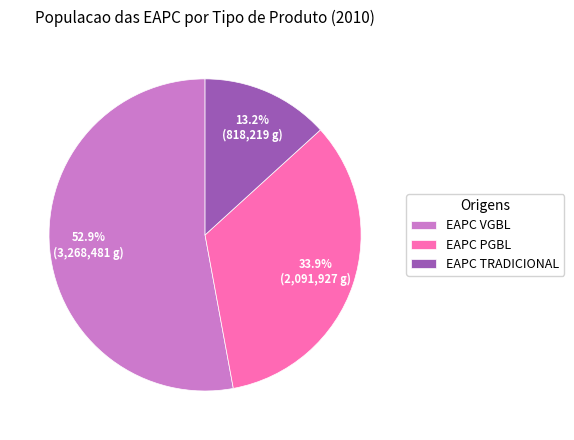

To the nearest percent, what is the difference between the largest and smallest slice percentages?

40%